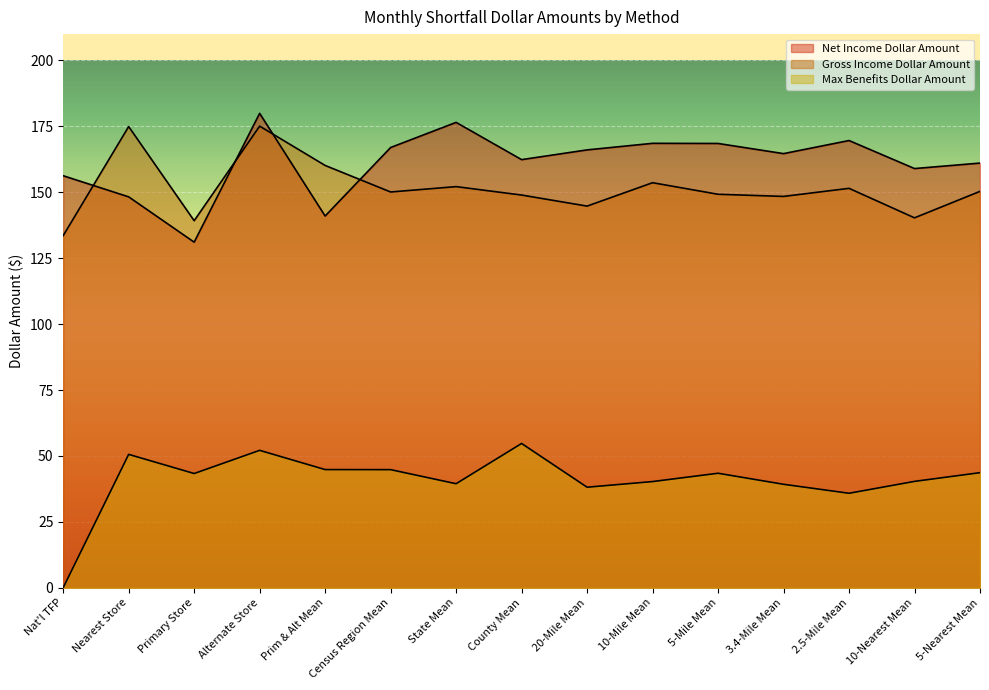

Is it true that Max Benefits Dollar Amount equals 17.7 at State Mean?

False